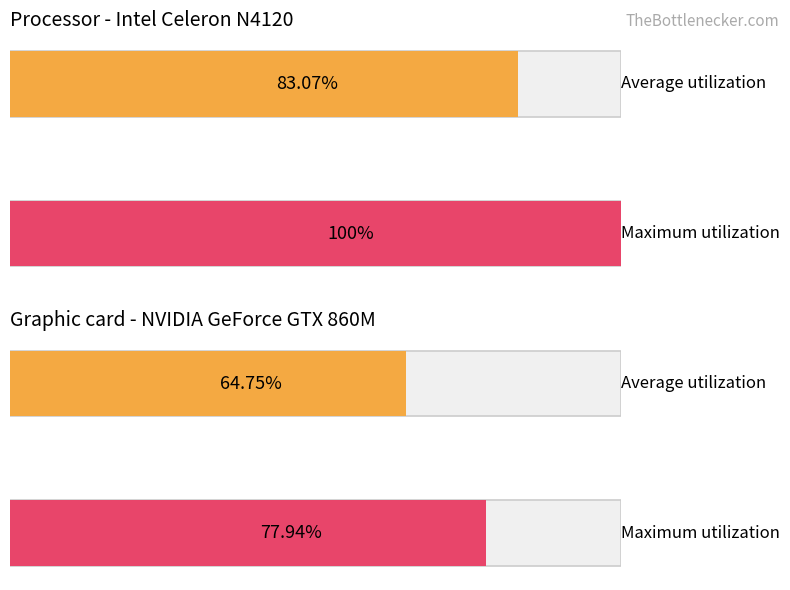

The value of Nº unidades at Abastecimiento agua is 2755. True or false?

False